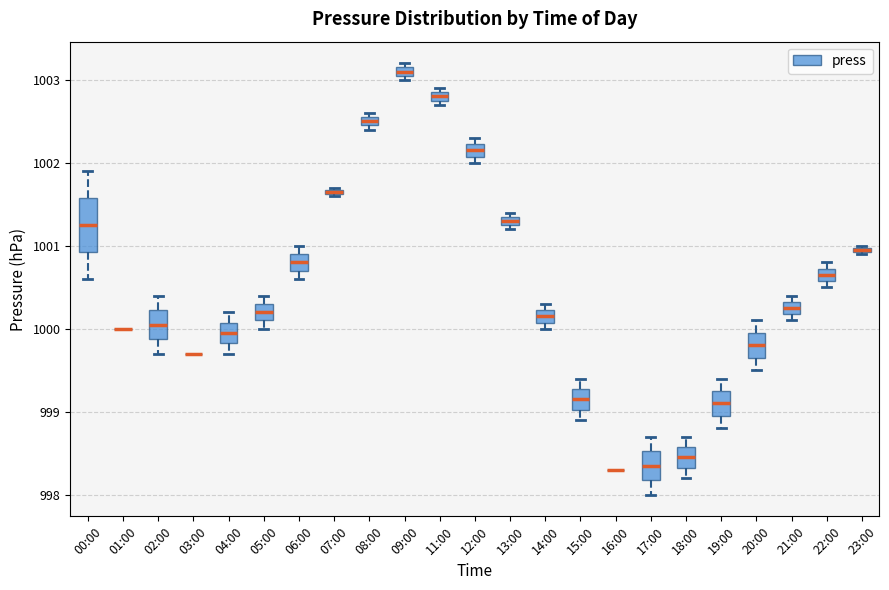

Where does the upper whisker of the box for 02:00 end on the y-axis? The values are not printed on the chart, so give them approximately, as read against the axis.

1000.4